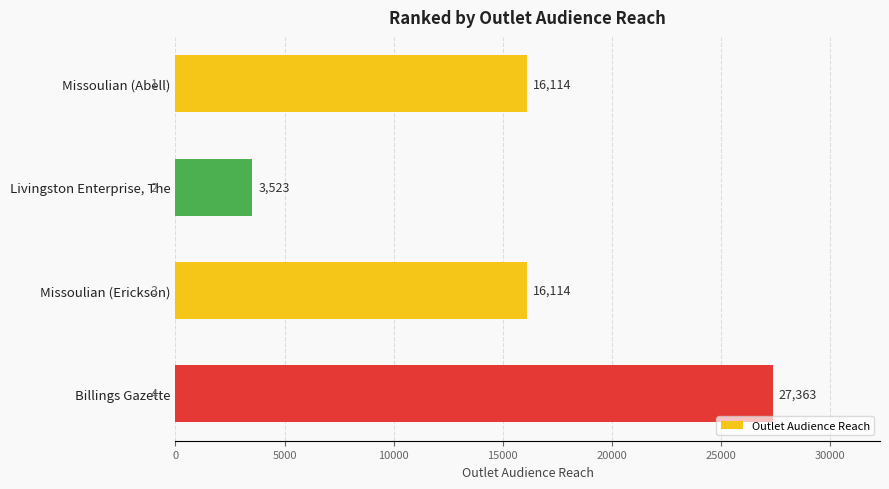

What is the label of the 4th bar from the top?

Billings Gazette